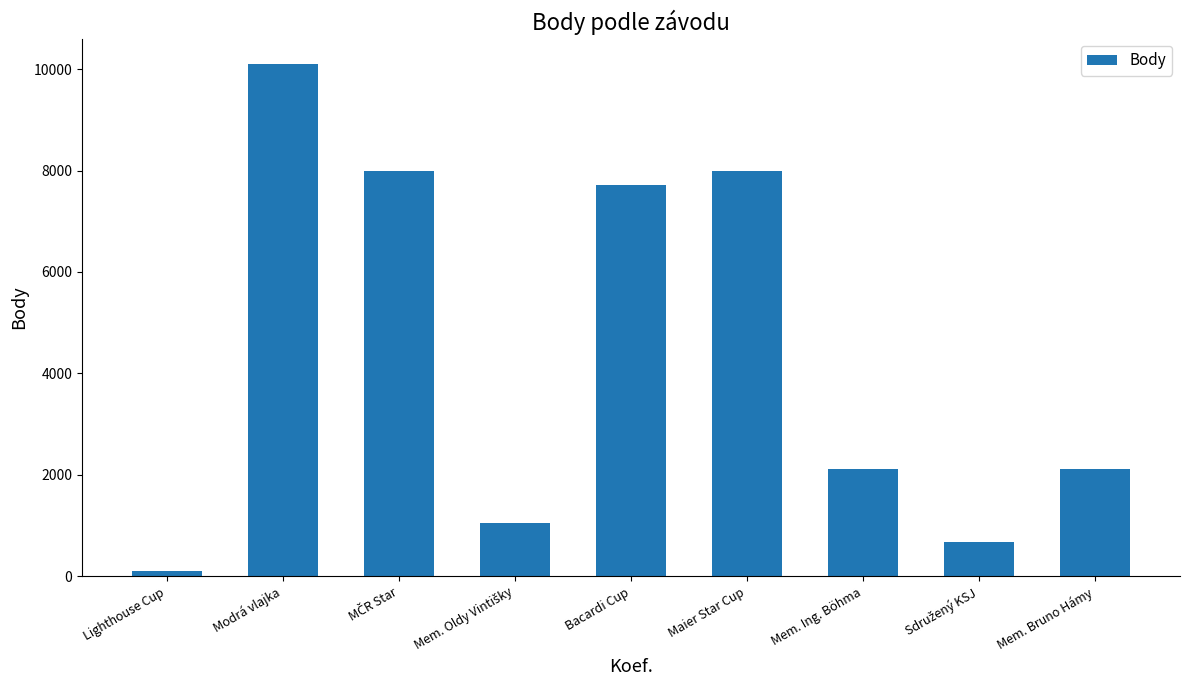

Which has a higher value, Mem. Bruno Hámy or Maier Star Cup?

Maier Star Cup